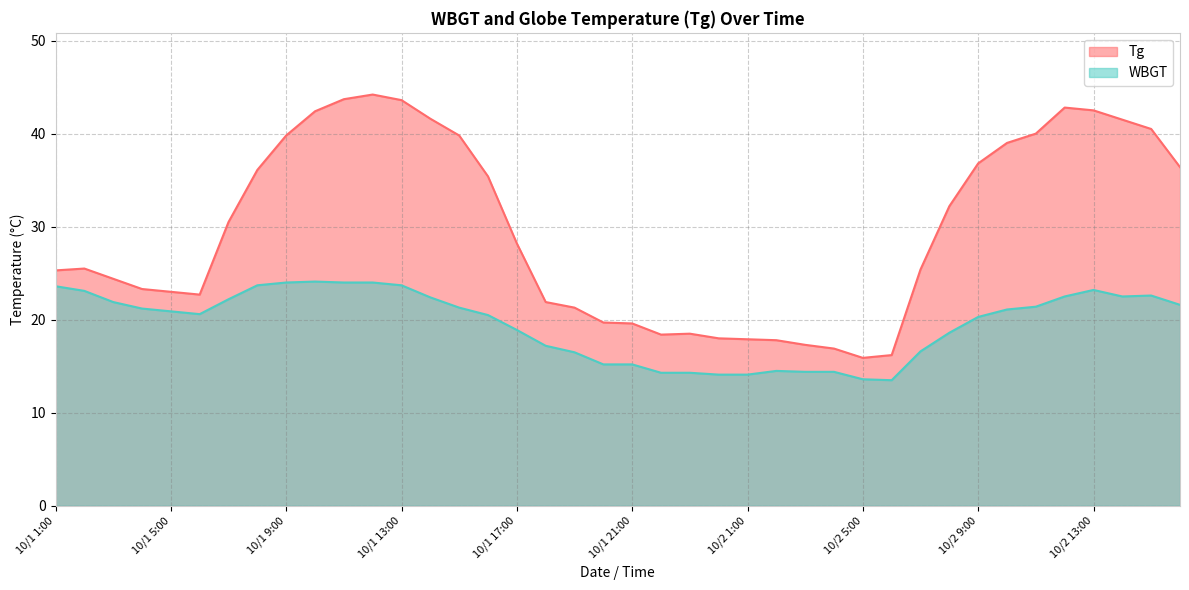

At how many categories does at least one series exceed 33?

17